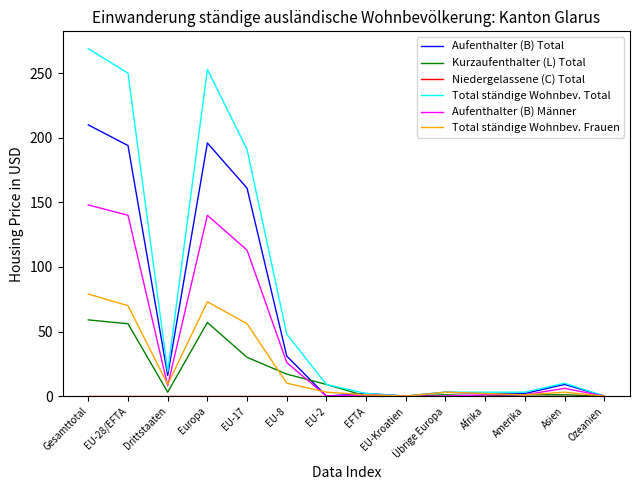

Is it true that Kurzaufenthalter (L) Total equals 57 at Europa?

True